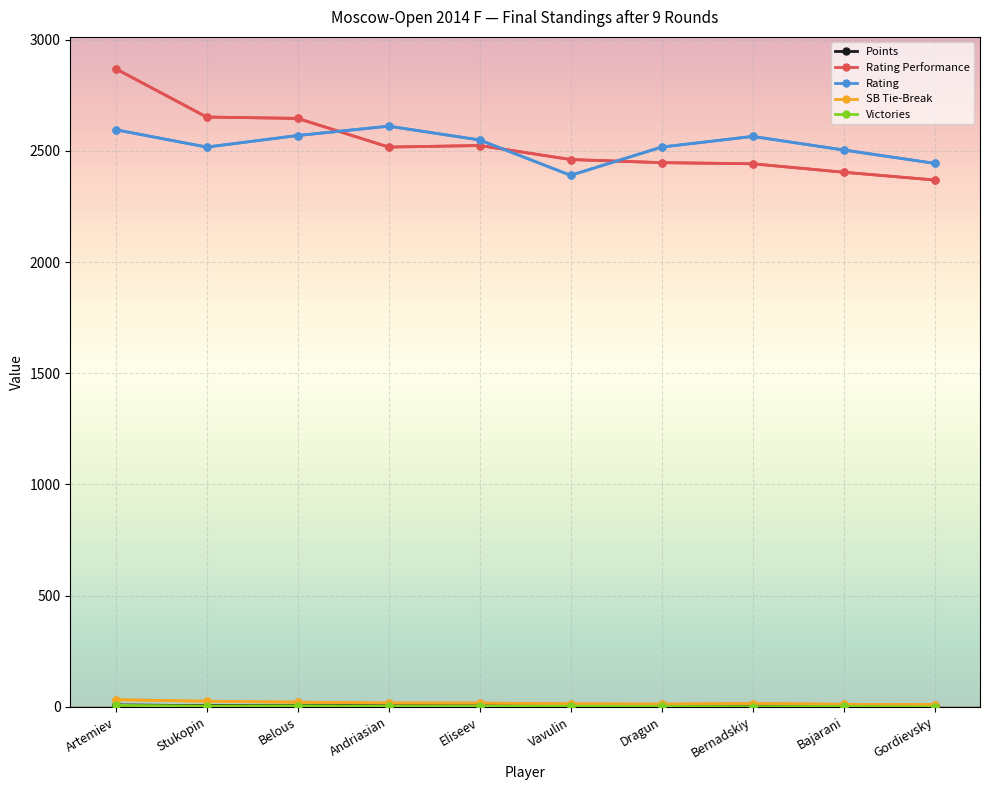

What is the difference between the Victories values at Belous and Gordievsky?

5.0